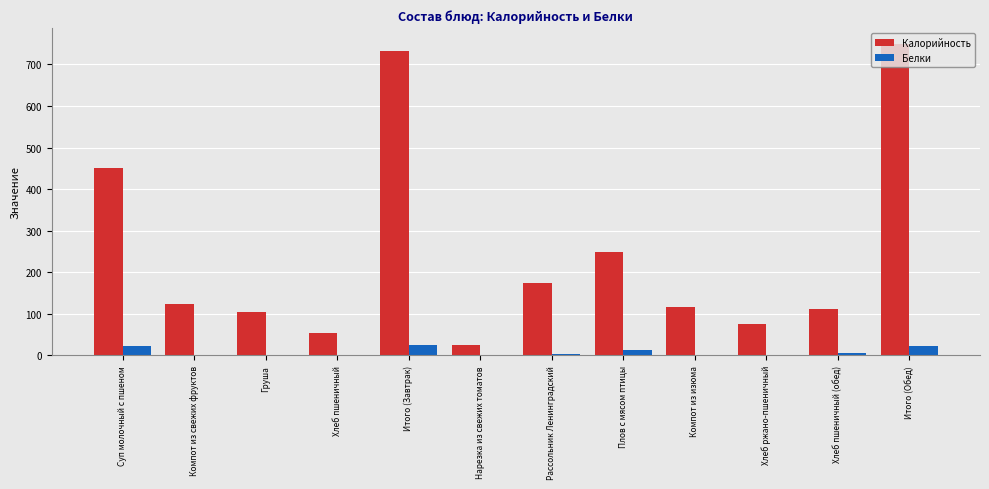

The value of Калорийность at Хлеб ржано-пшеничный is 20.6. True or false?

False